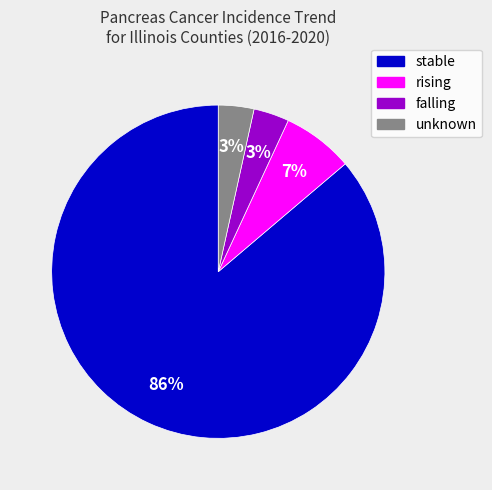

Does any single category account for the majority?

Yes